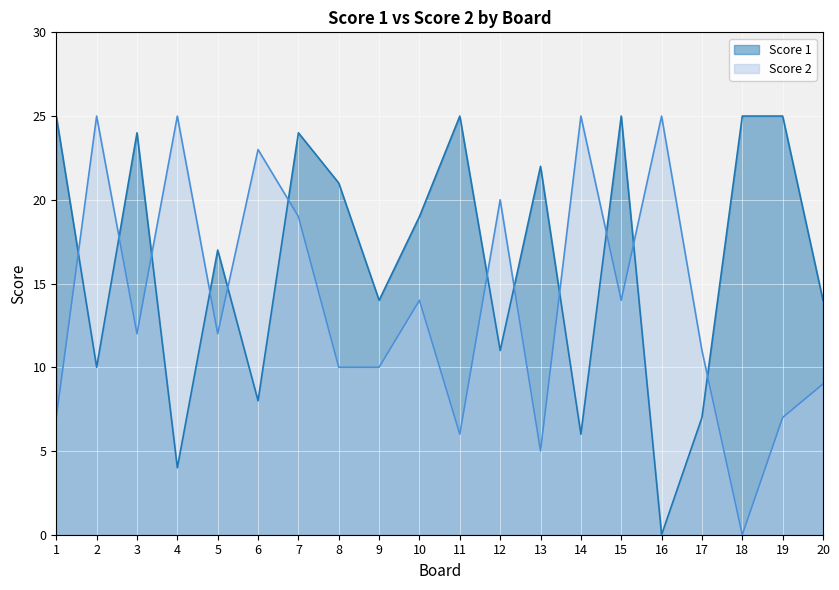

How many lines are shown in the chart?

2